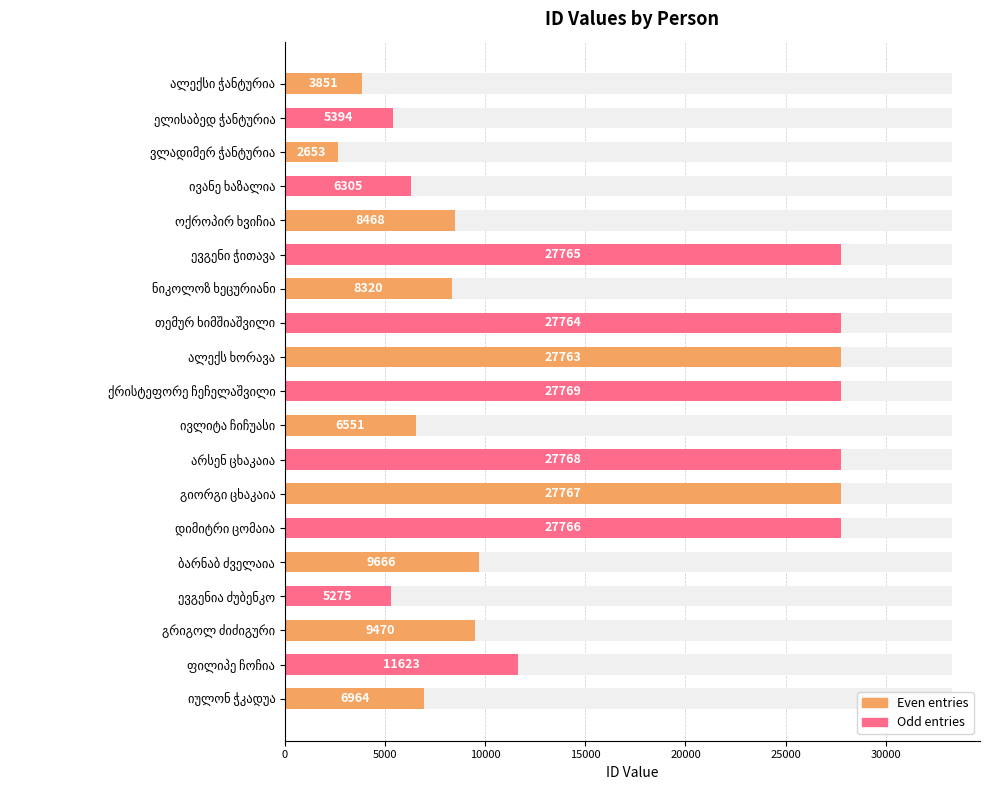

What is the approximate value at ფილიპე ჩოჩია?

11623